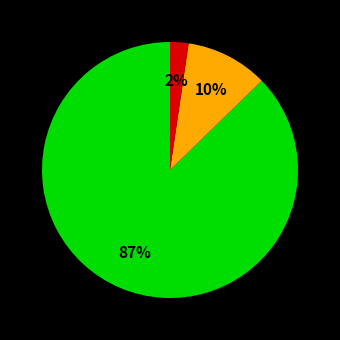

To the nearest percent, what is the average slice percentage?

33%